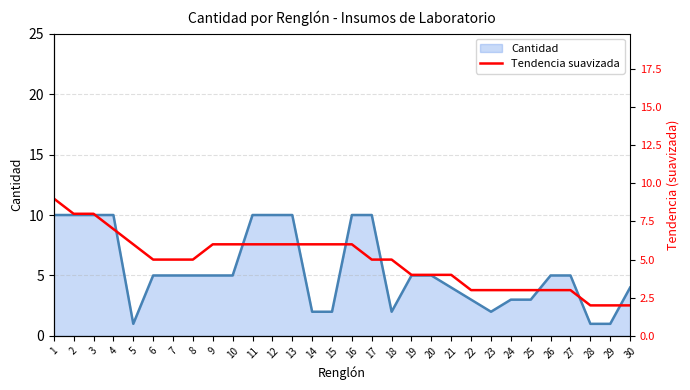

The Cantidad series shows 3 at 14. True or false?

False